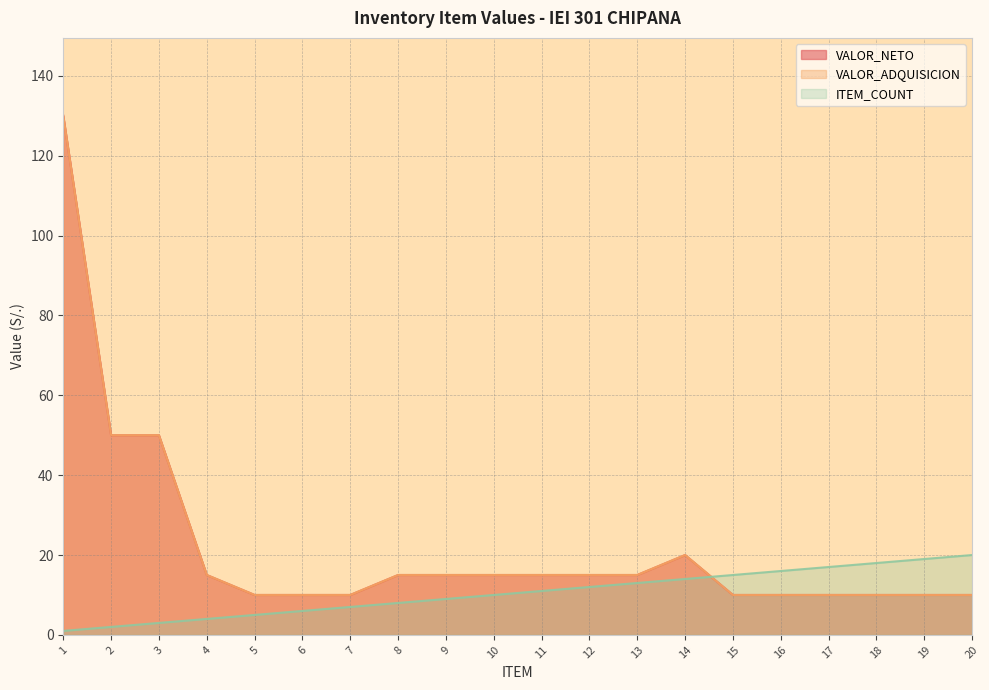

The ITEM_COUNT series shows 31 at 18. True or false?

False